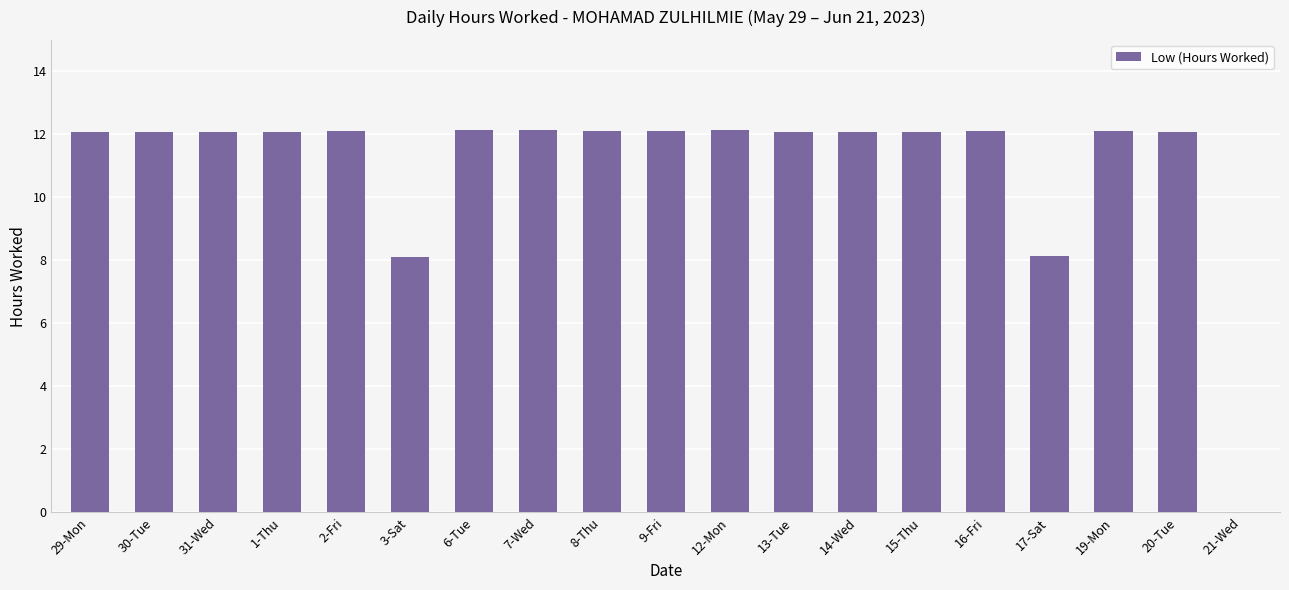

Are the bars horizontal?

No